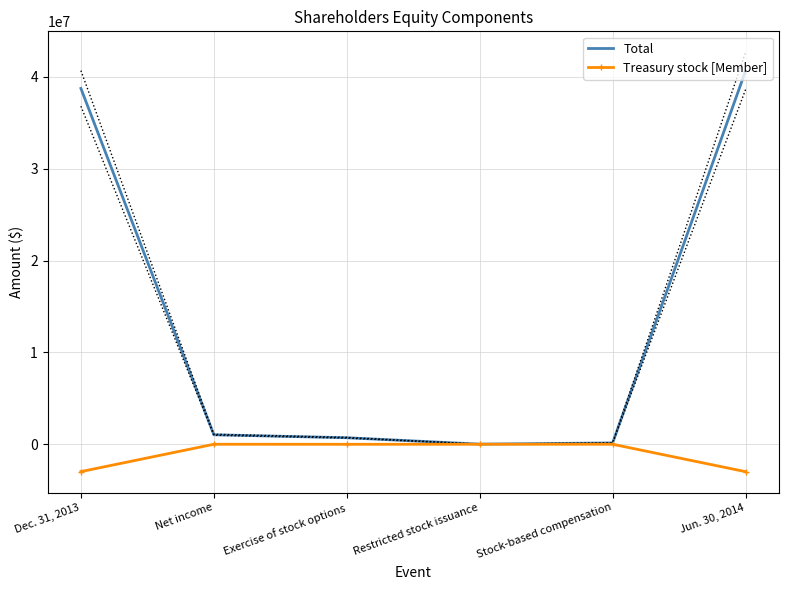

Which series has the largest range (max minus min)?

Total